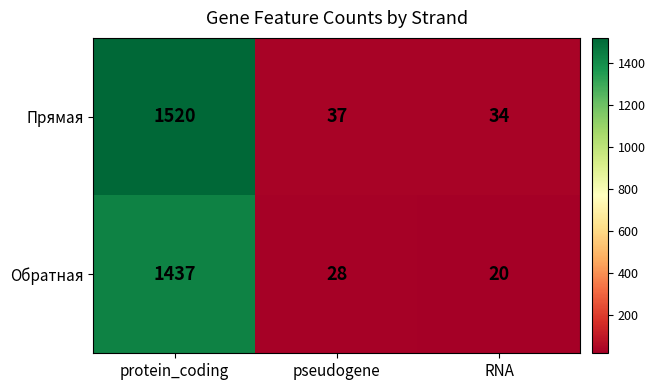

Which category has the lowest value across all series?

RNA